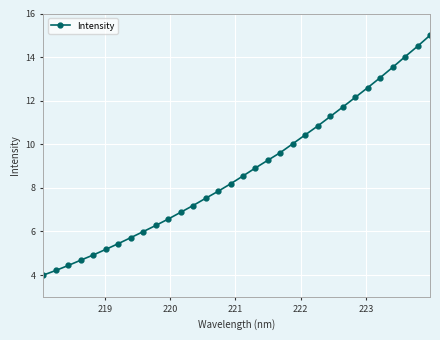

True or false: there are more than 2 points higher than both neighbors.

False